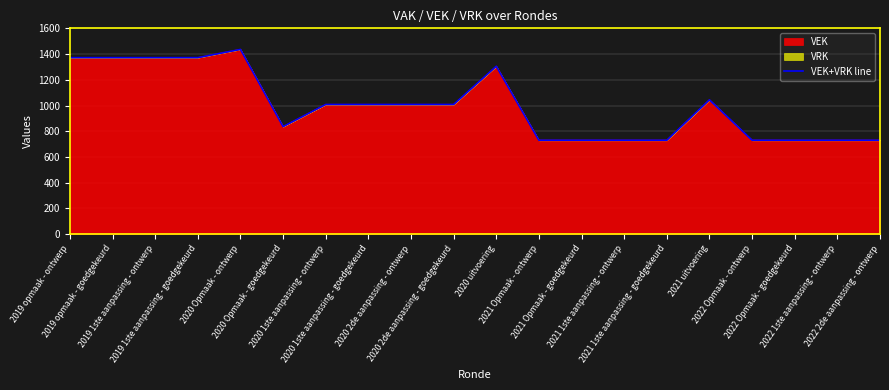

How many points are higher than both their immediate neighbors (excluding endpoints)?

3